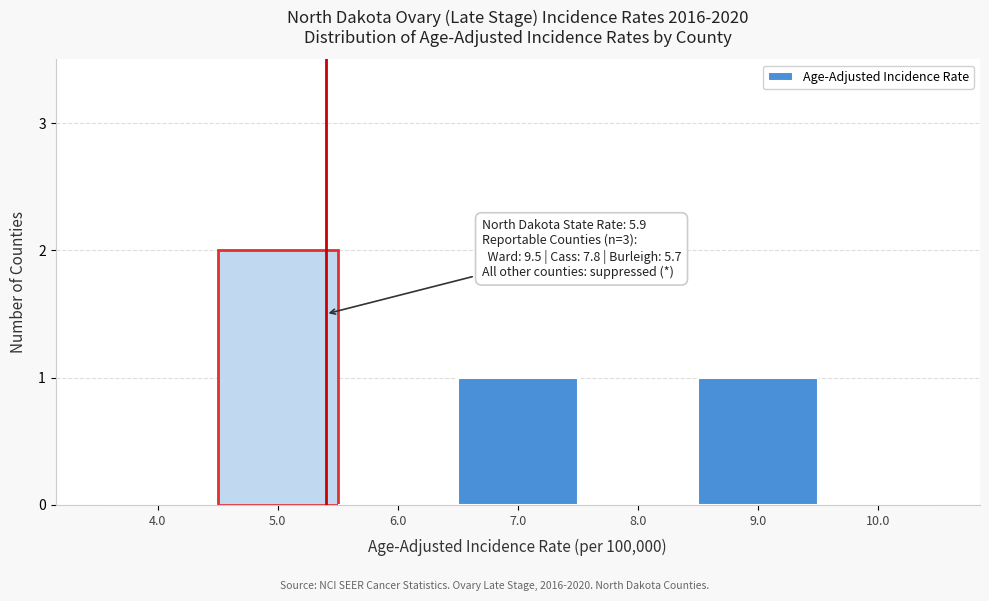

Reading left to right, transcribe all the data shown in this chart.

4.0=0	5.0=2	6.0=0	7.0=1	8.0=0	9.0=1	10.0=0